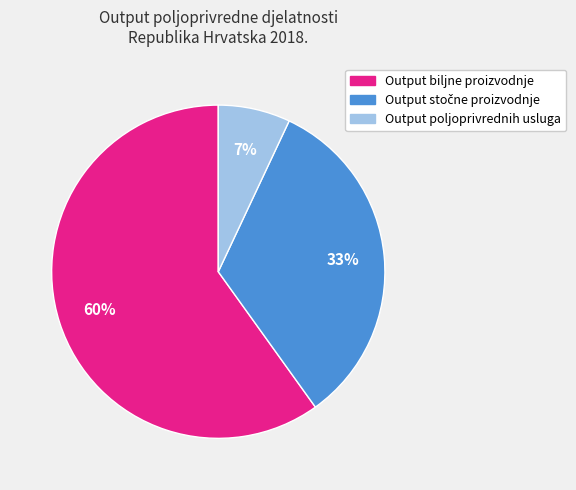

Which category has the smallest portion of the pie?

Output poljoprivrednih usluga